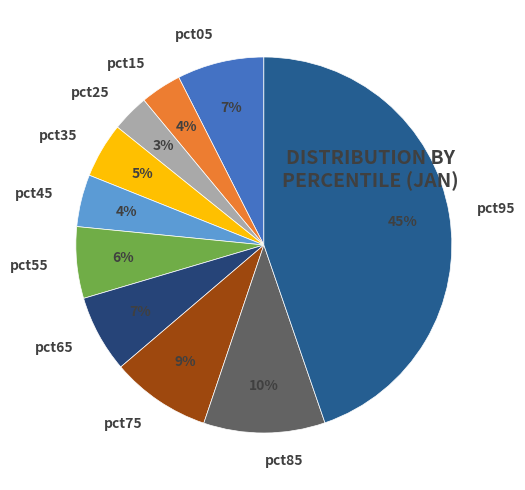

Is pct25 the majority of the pie?

No